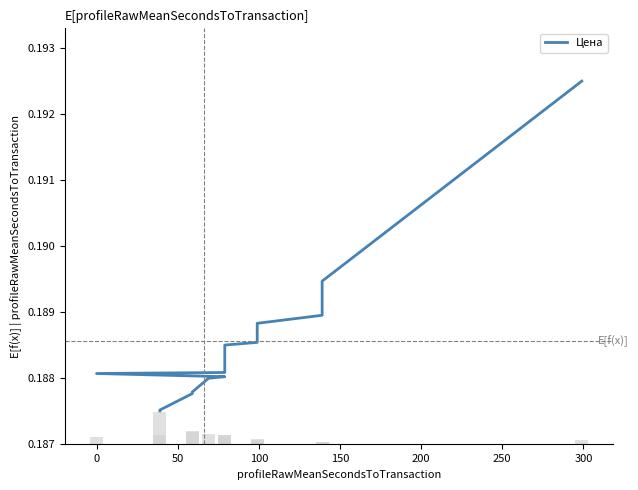

Is it true that the value at 10 is 0.1?

False